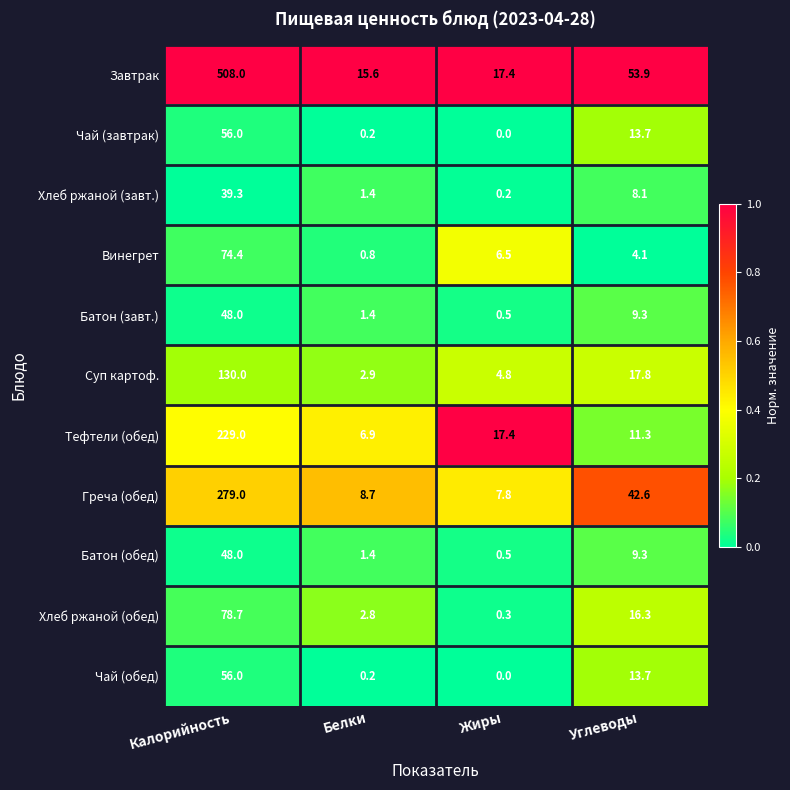

At which category is the sum across all series the highest?

Калорийность